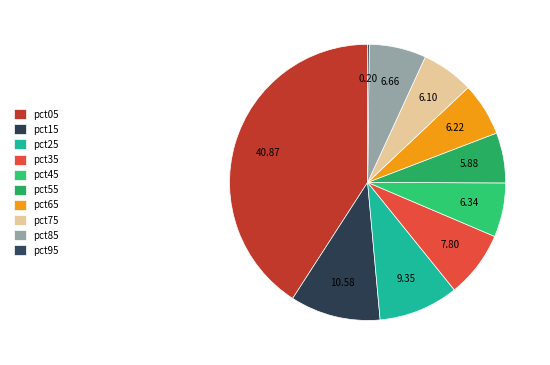

What is the smallest slice in the pie chart?

pct95